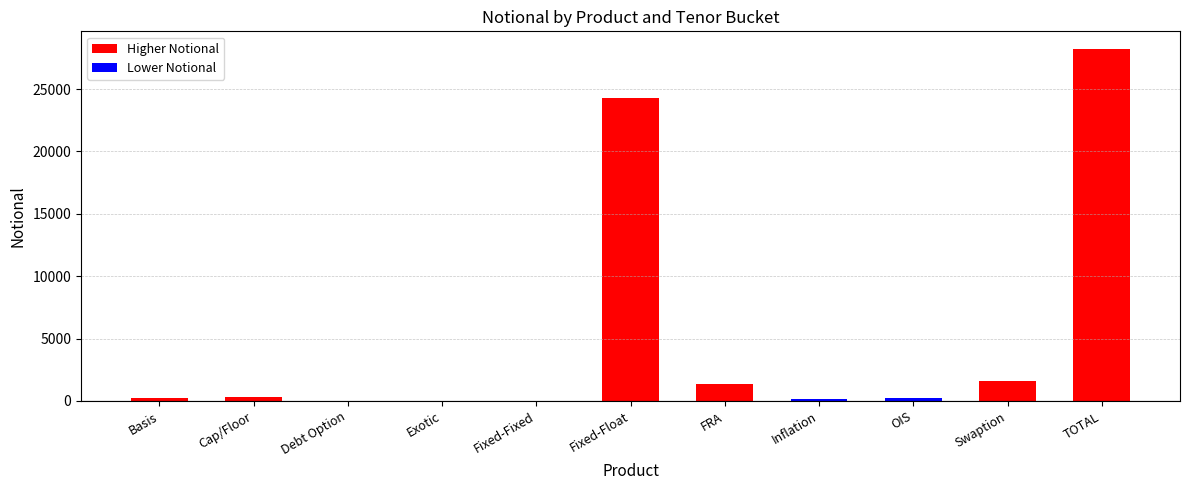

What is the sum of the TOTAL values at FRA and TOTAL?

29573